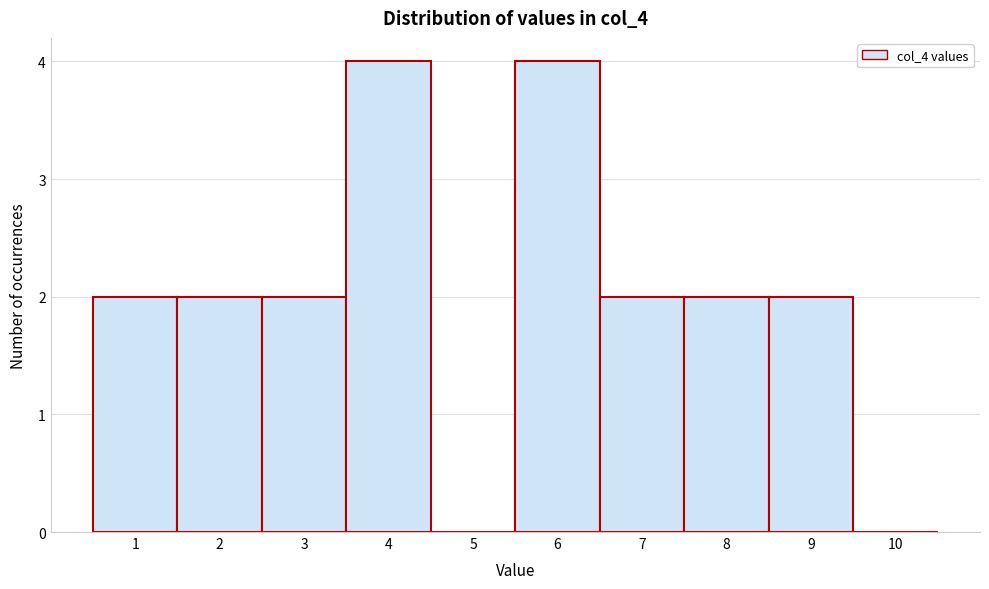

Reading left to right, transcribe this chart: for each bar, give the range it covers on the x-axis and its height. The values are not printed on the chart, so give them approximately, as read against the axis.

0.5 to 1.5: 2
1.5 to 2.5: 2
2.5 to 3.5: 2
3.5 to 4.5: 4
4.5 to 5.5: 0
5.5 to 6.5: 4
6.5 to 7.5: 2
7.5 to 8.5: 2
8.5 to 9.5: 2
9.5 to 10.5: 0